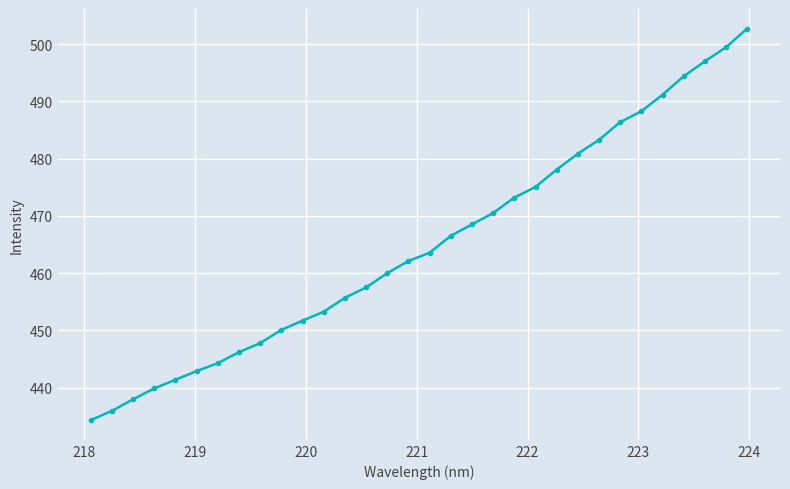

What is the smallest value displayed?

434.3